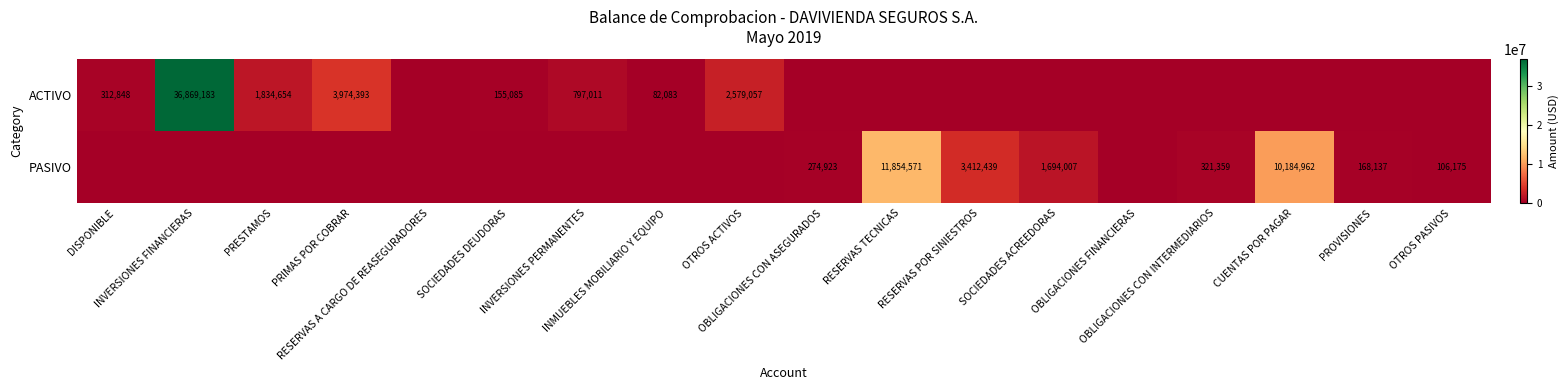

True or false: ACTIVO has a value of -25215484.2 at OBLIGACIONES CON ASEGURADOS.

False